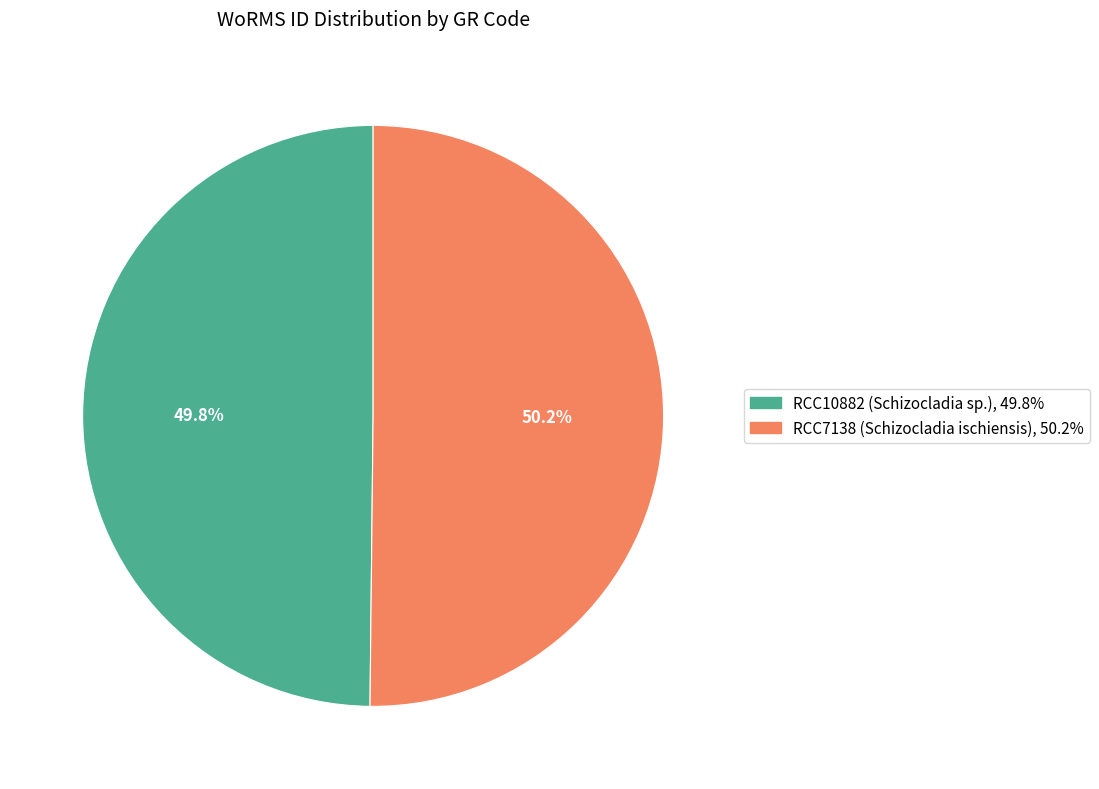

Does any single category account for the majority?

Yes